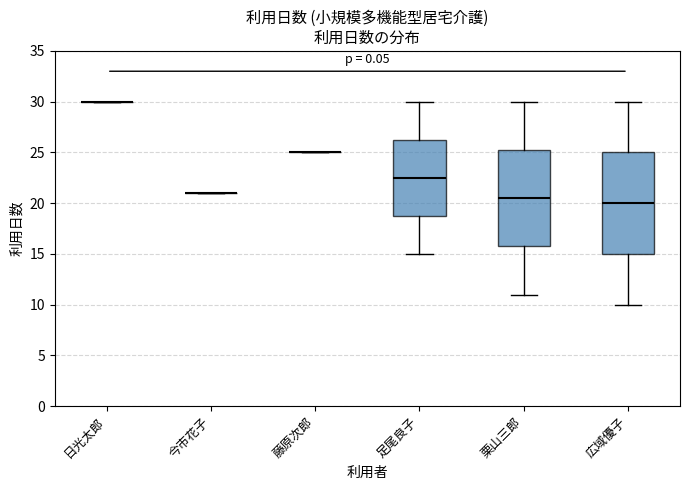

Reading left to right, transcribe this box plot: for each box, give where its median line is, the range the box spans, and where its two whiskers end, as read against the y-axis. The values are not printed on the chart, so give them approximately, as read against the axis.

日光太郎: box collapsed to a line at 30.0, whiskers 30.0 to 30.0
今市花子: box collapsed to a line at 21.0, whiskers 21.0 to 21.0
藤原次郎: box collapsed to a line at 25.0, whiskers 25.0 to 25.0
足尾良子: median 22.5, box 19.0 to 26.5, whiskers 15.0 to 30.0
栗山三郎: median 20.5, box 16.0 to 25.5, whiskers 11.0 to 30.0
広域優子: median 20.0, box 15.0 to 25.0, whiskers 10.0 to 30.0